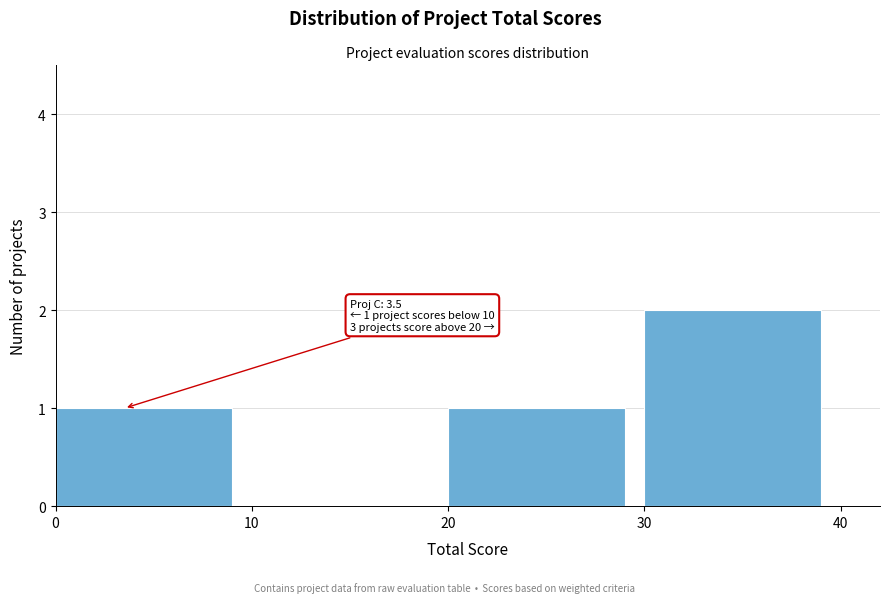

Reading left to right, extract all data points from this chart.

0=1	10=0	20=1	30=2